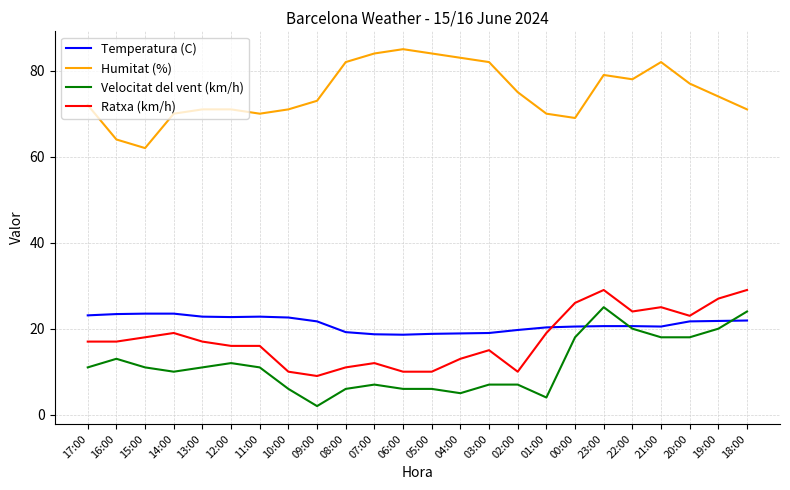

True or false: Humitat (%) has more than 0 interior local peaks.

True